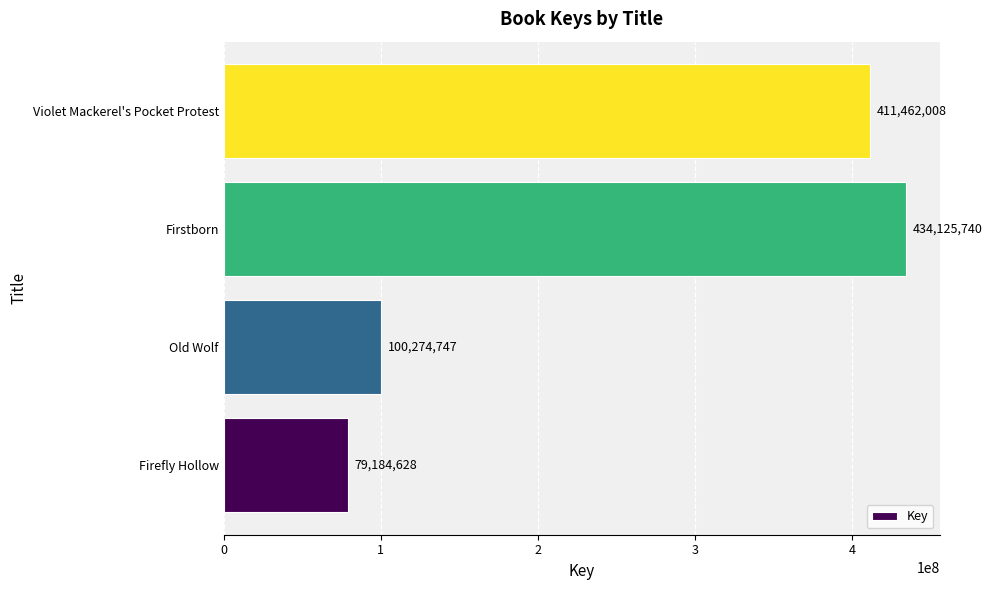

List the labels in order of value, largest first.

Firstborn, Violet Mackerel's Pocket Protest, Old Wolf, Firefly Hollow